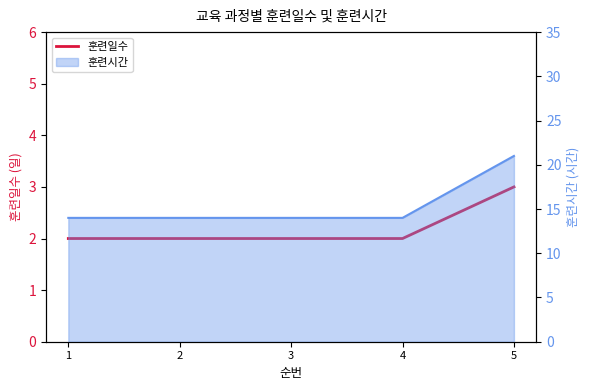

How many values are between 2 and 3?

5